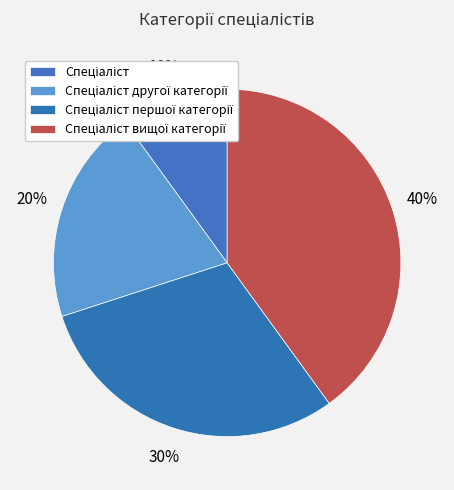

Between Спеціаліст першої категорії and Спеціаліст, which is larger?

Спеціаліст першої категорії